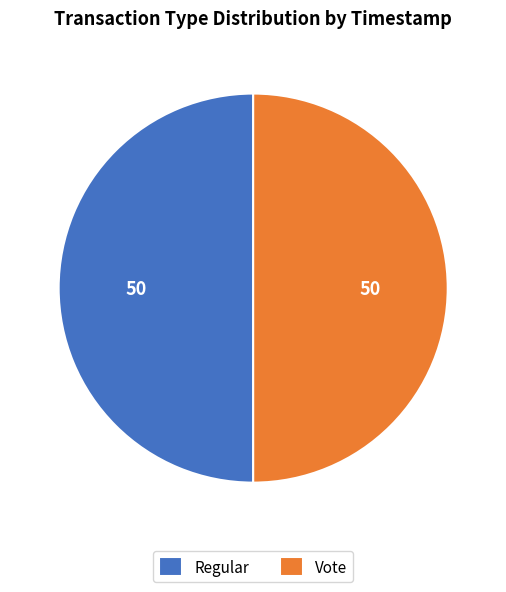

Is it true that Regular is 36% of the pie?

False